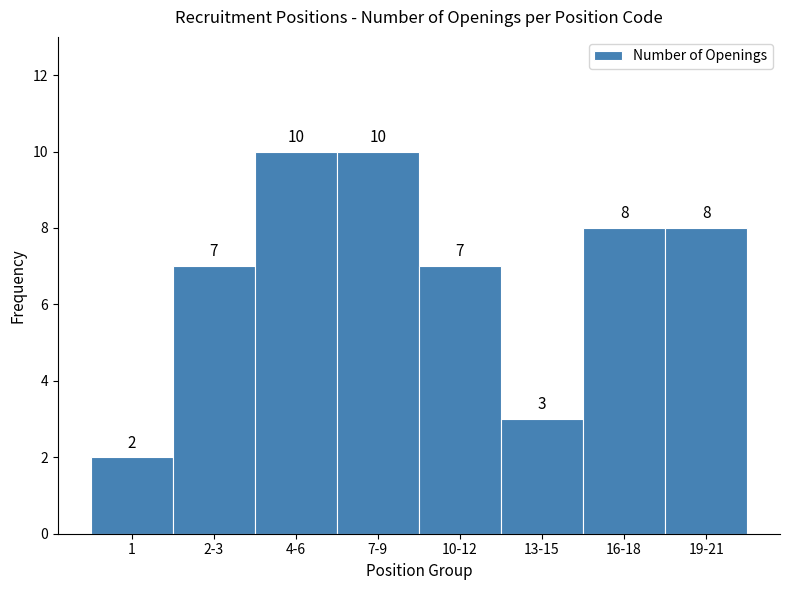

Reading right to left, transcribe all the data shown in this chart.

8	8	3	7	10	10	7	2